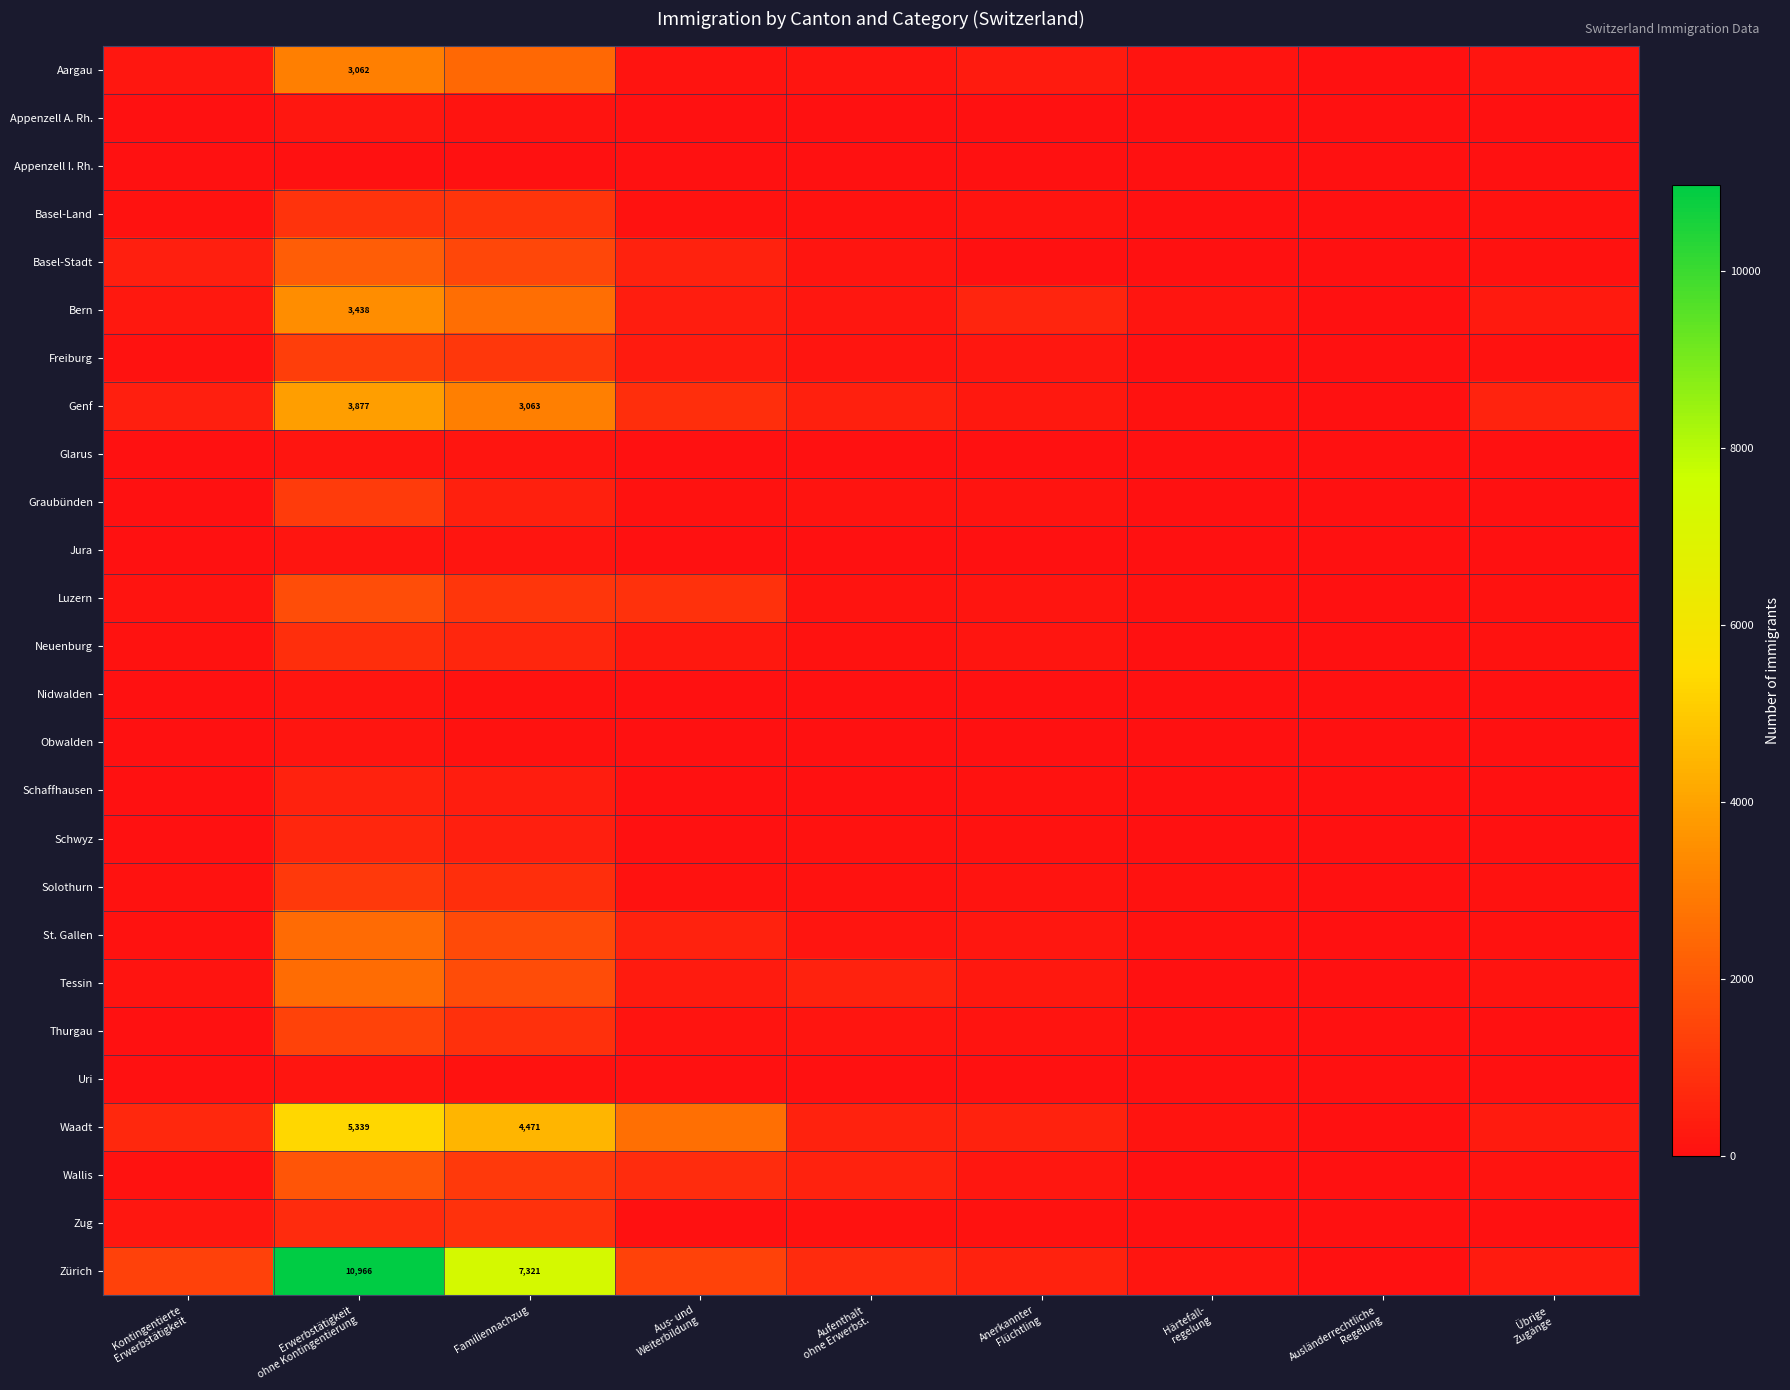

At which category does the chart reach its minimum across all series?

Ausländerrechtliche
Regelung